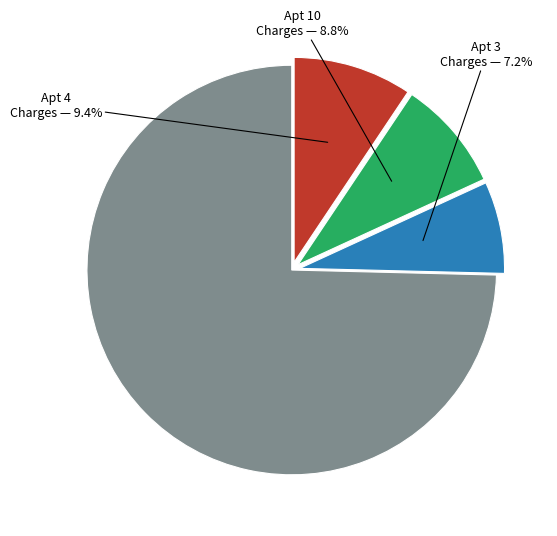

To the nearest percent, what is the difference between the largest and smallest slice percentages?

67%